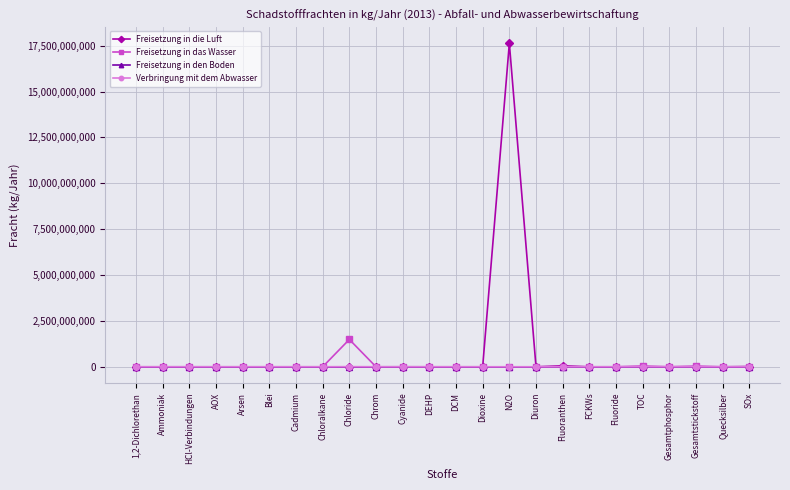

True or false: Freisetzung in das Wasser has more than 2 points higher than both neighbors.

True